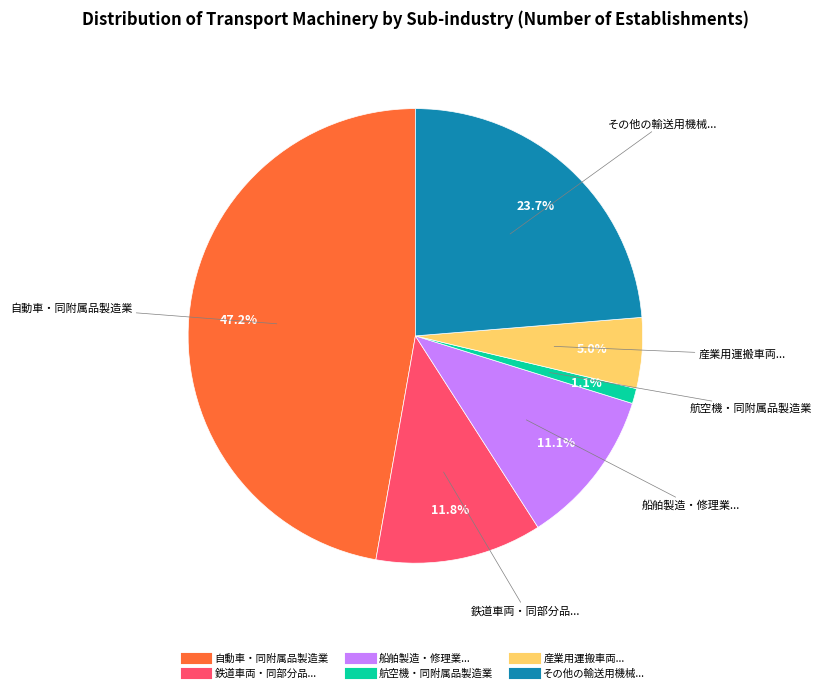

Is there a majority slice in this chart?

No